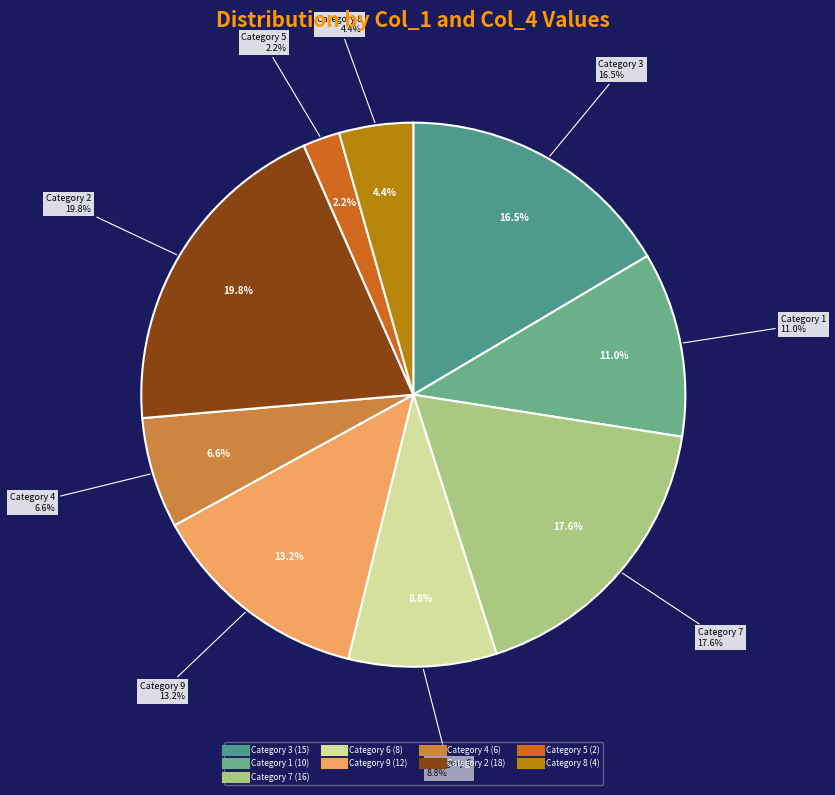

Which category has the biggest portion of the pie?

2